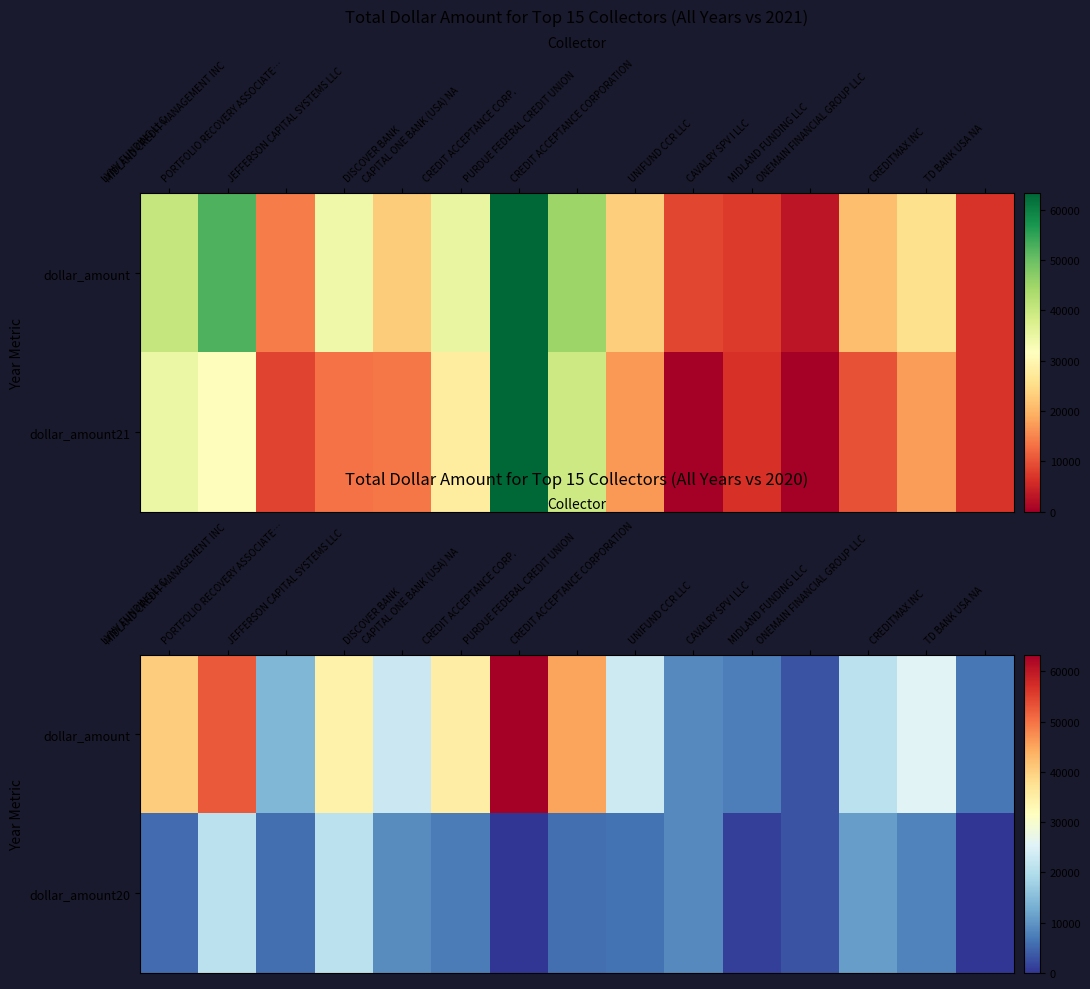

Which series changed the most between CAVALRY SPV I LLC and ONEMAIN FINANCIAL GROUP LLC?

dollar_amount